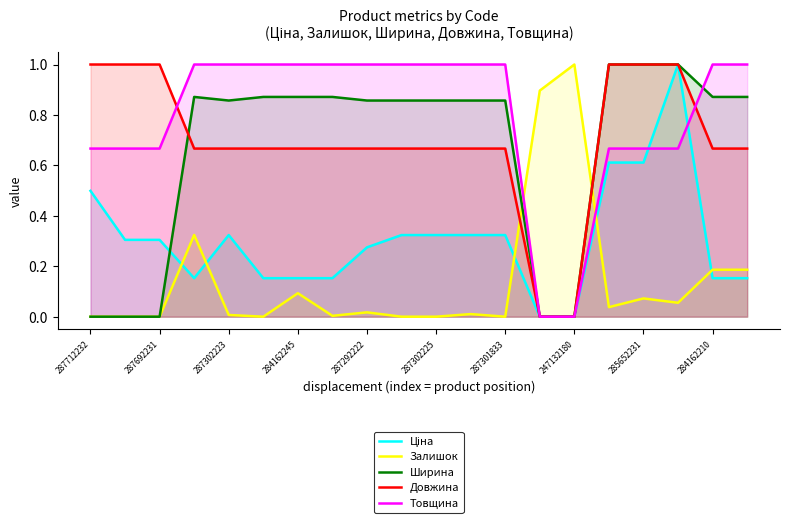

Which series has the largest total across all categories?

Товщина